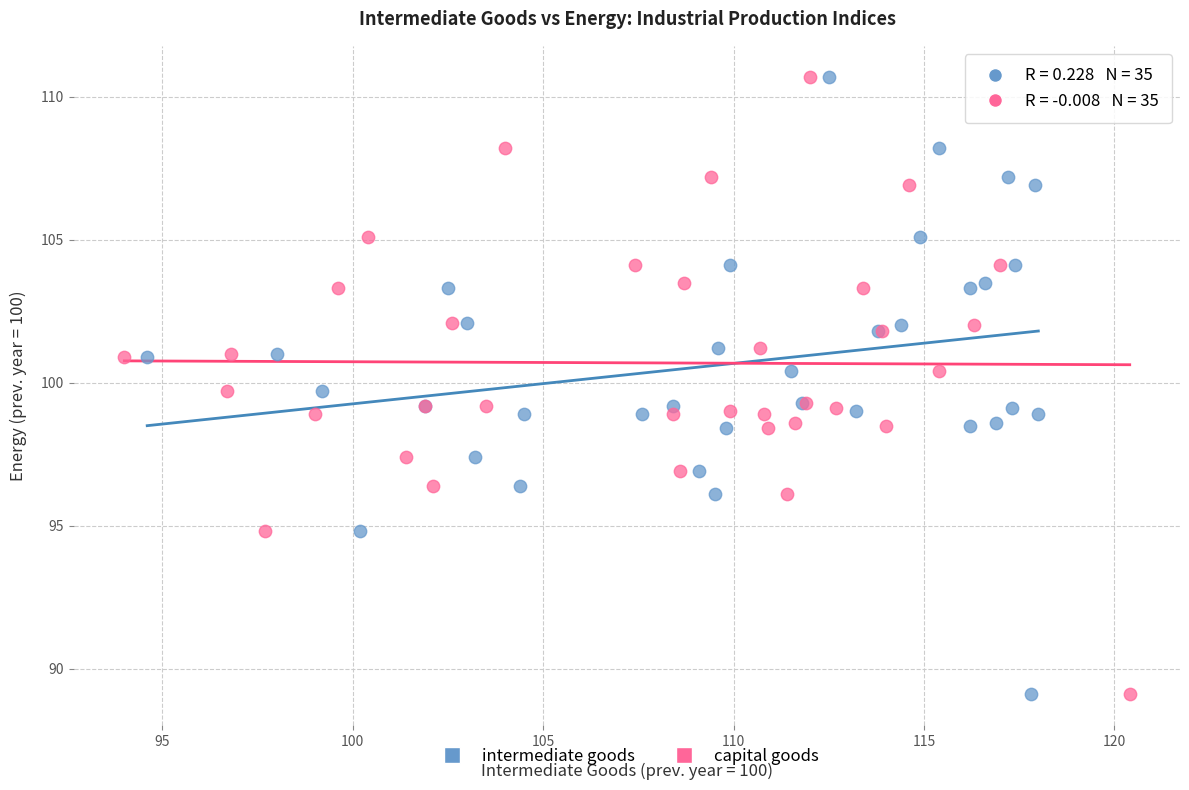

What are all the series names shown in the legend?

intermediate goods, capital goods